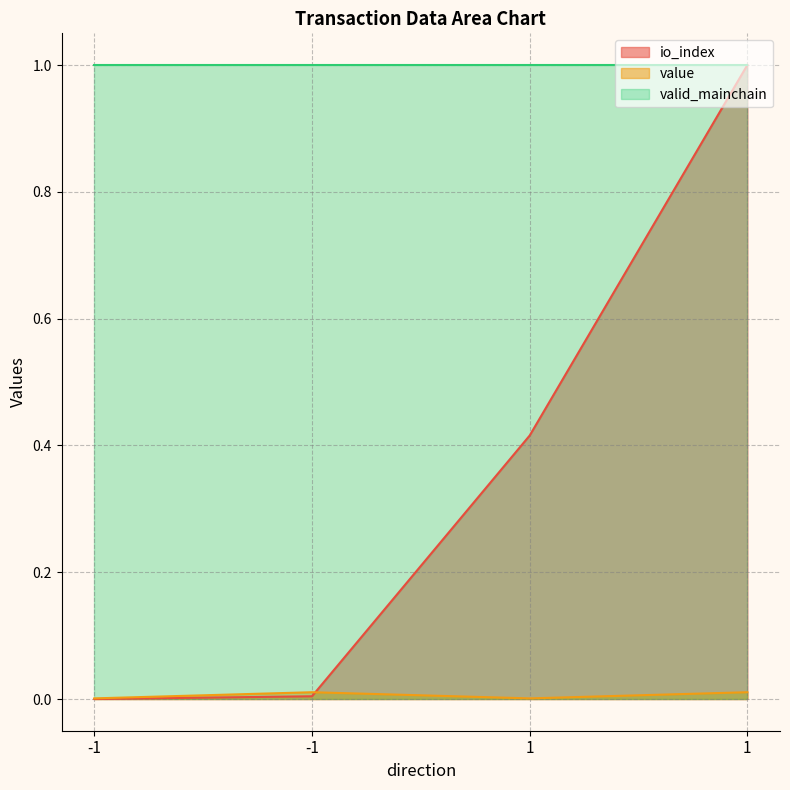

Does the chart have visible grid lines?

Yes